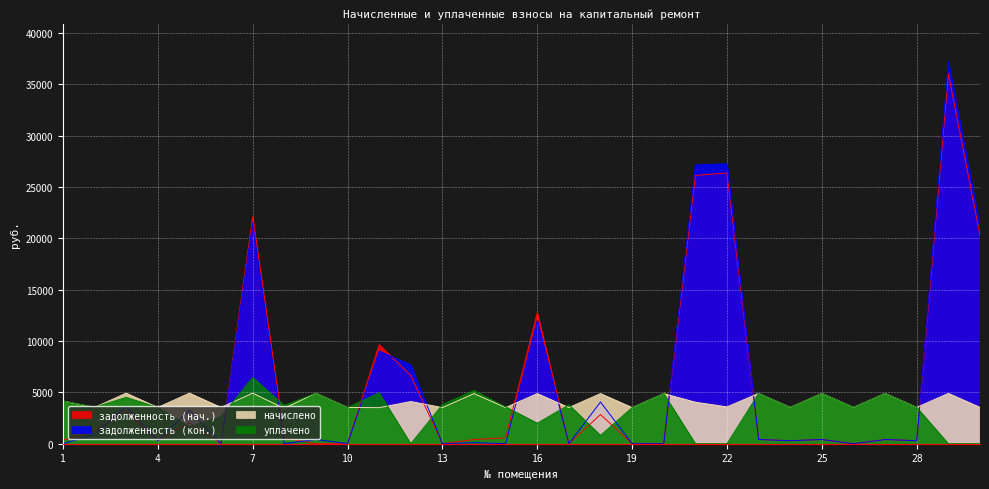

Is it true that задолженность (кон.) equals 123.2 at 9?

False